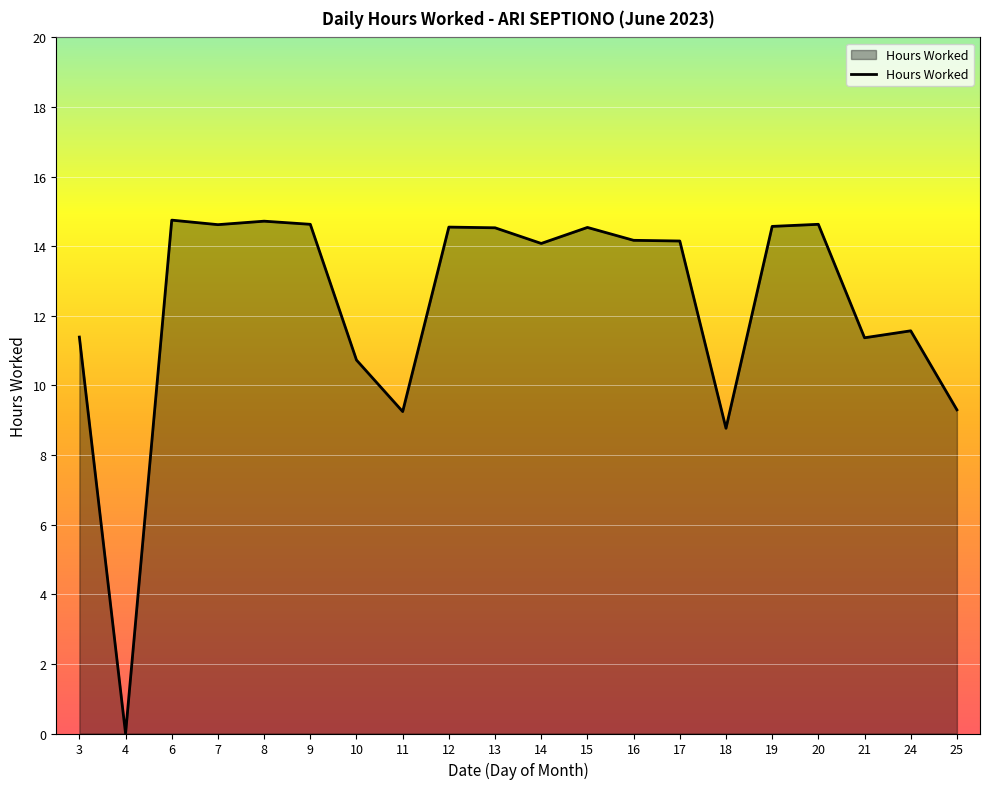

What is the maximum value shown in the chart?

14.8